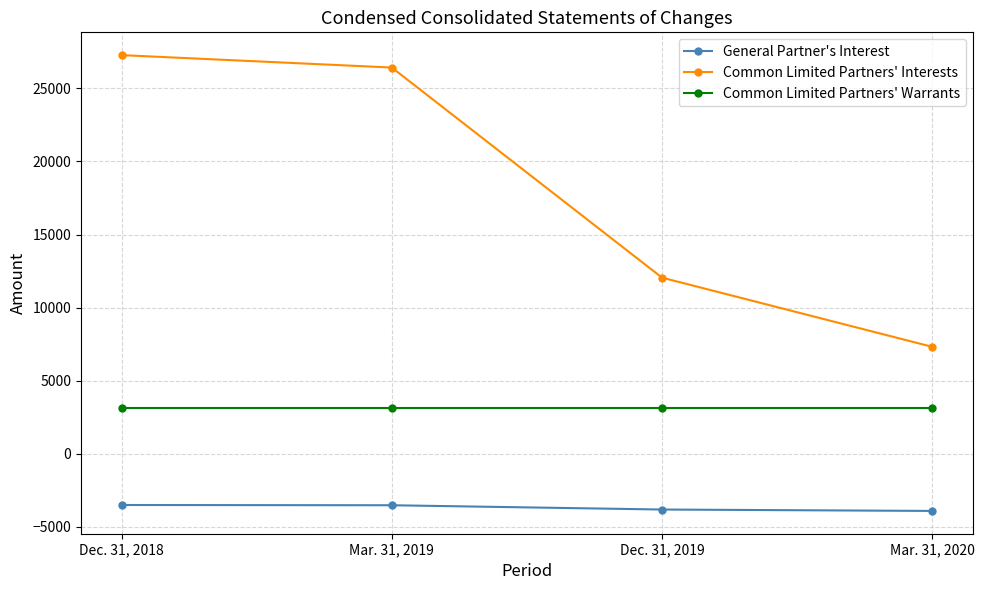

What is the sum of all General Partner's Interest values?

-14777